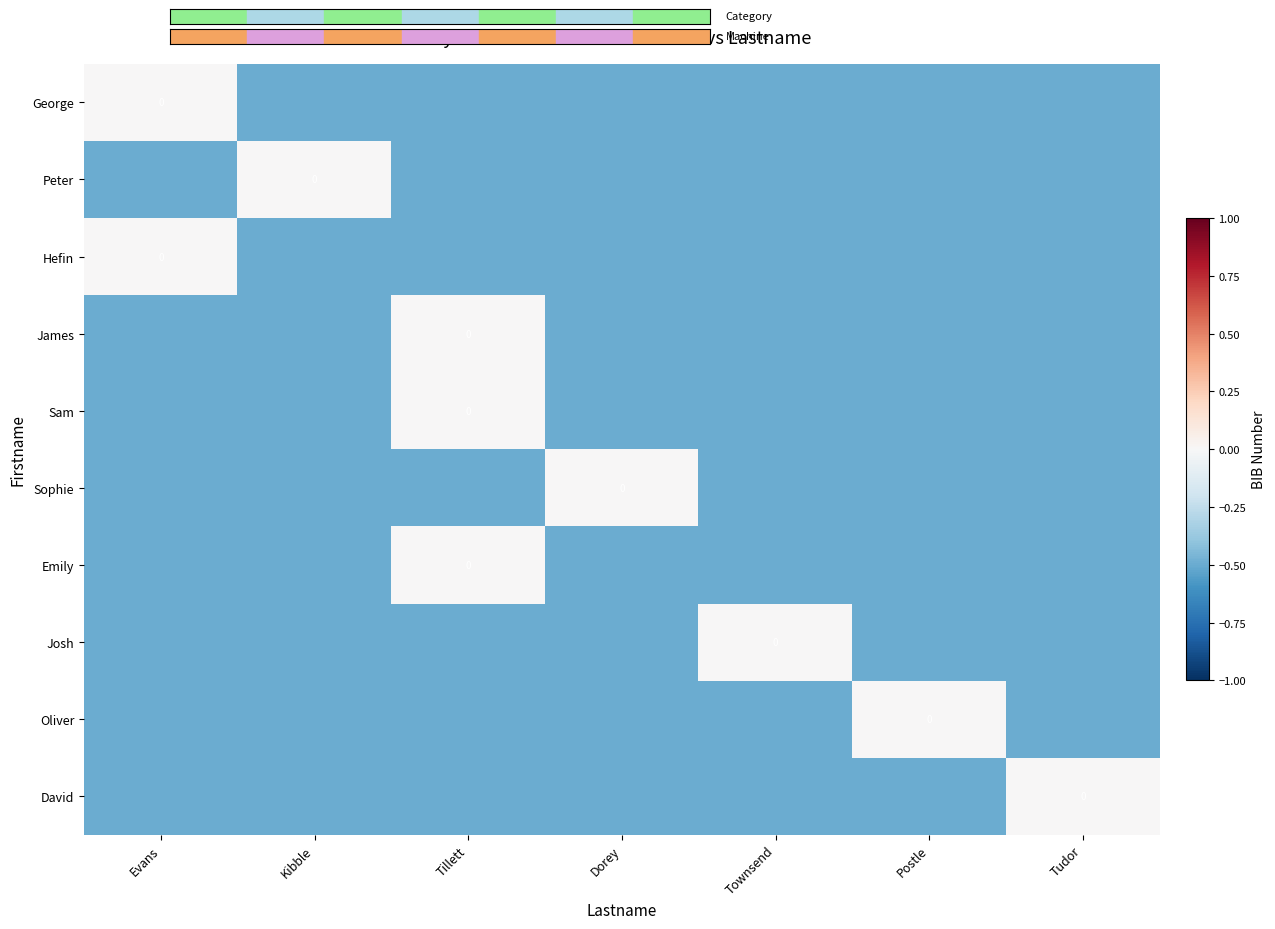

What value does the Josh series have at Tudor?

-0.5